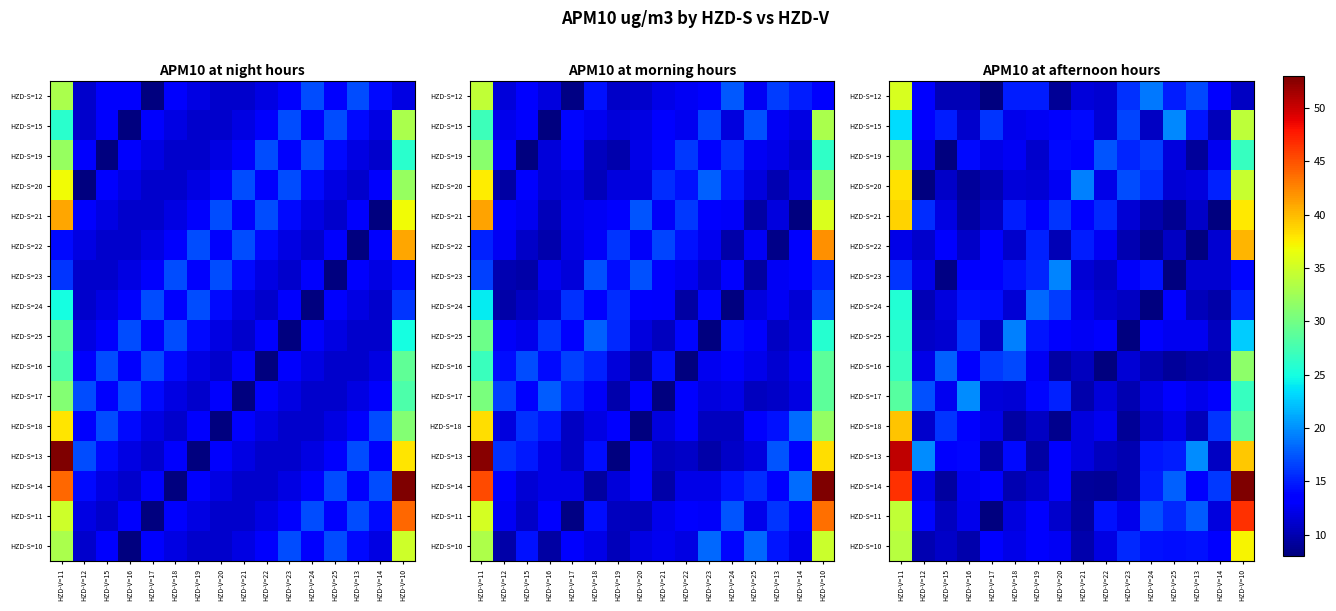

What is the maximum value shown in the chart?

53.0